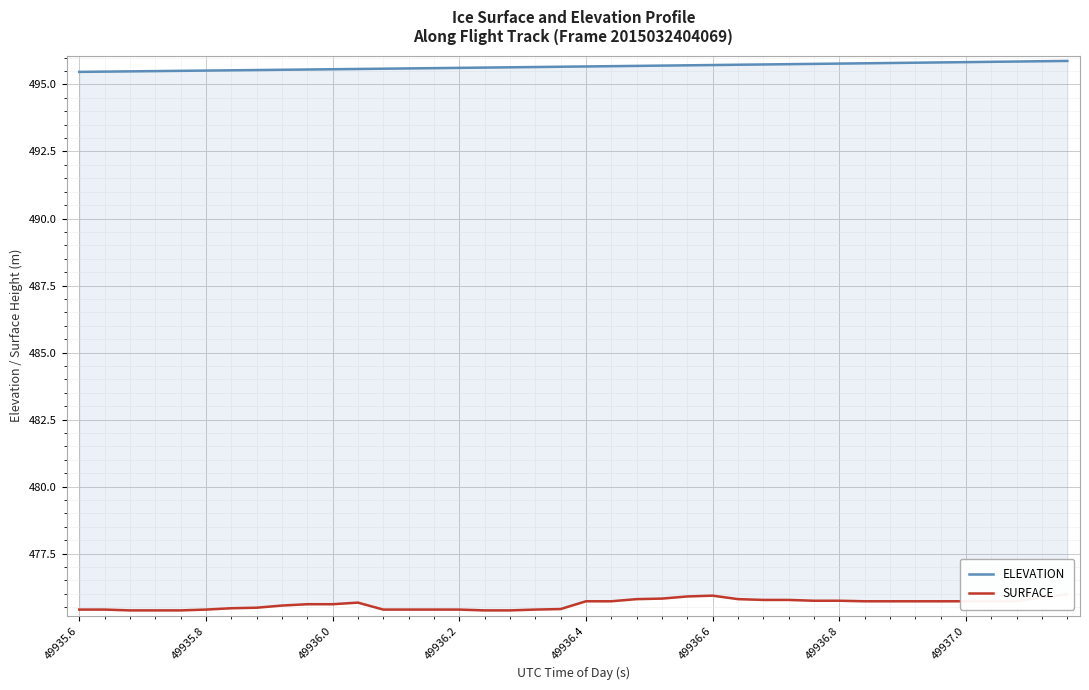

Rank the series by their maximum value, from highest to lowest.

ELEVATION, SURFACE